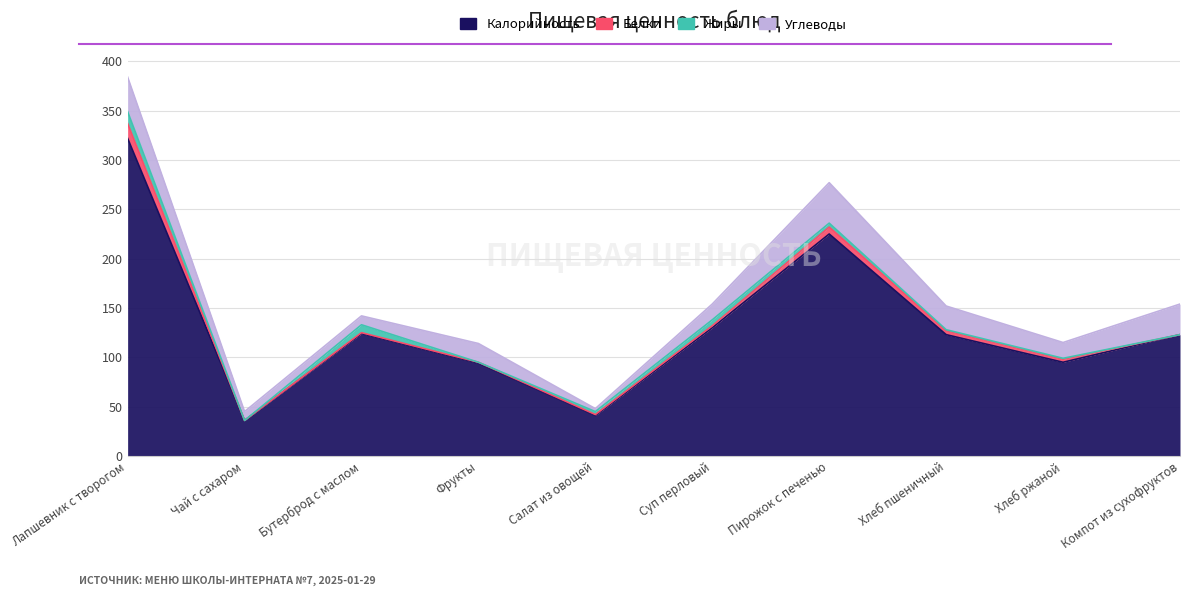

What is the approximate value of Жиры at Бутерброд с маслом?

8